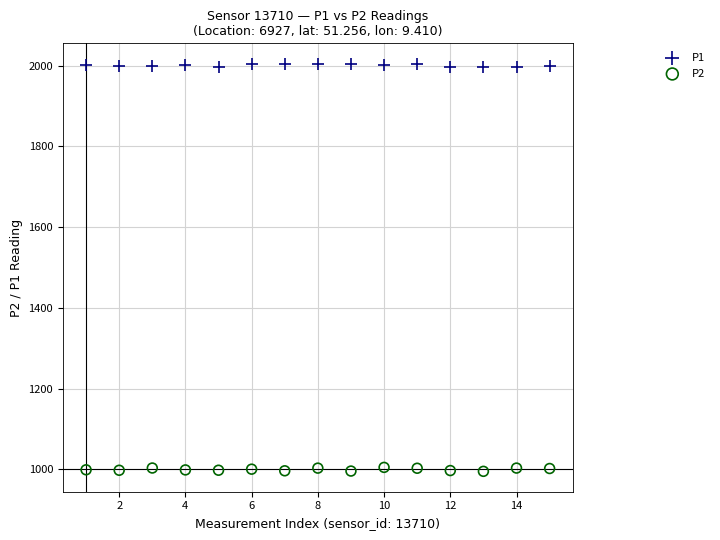

Across all data points, what is the range of Y values (max minus min)?

1009.6